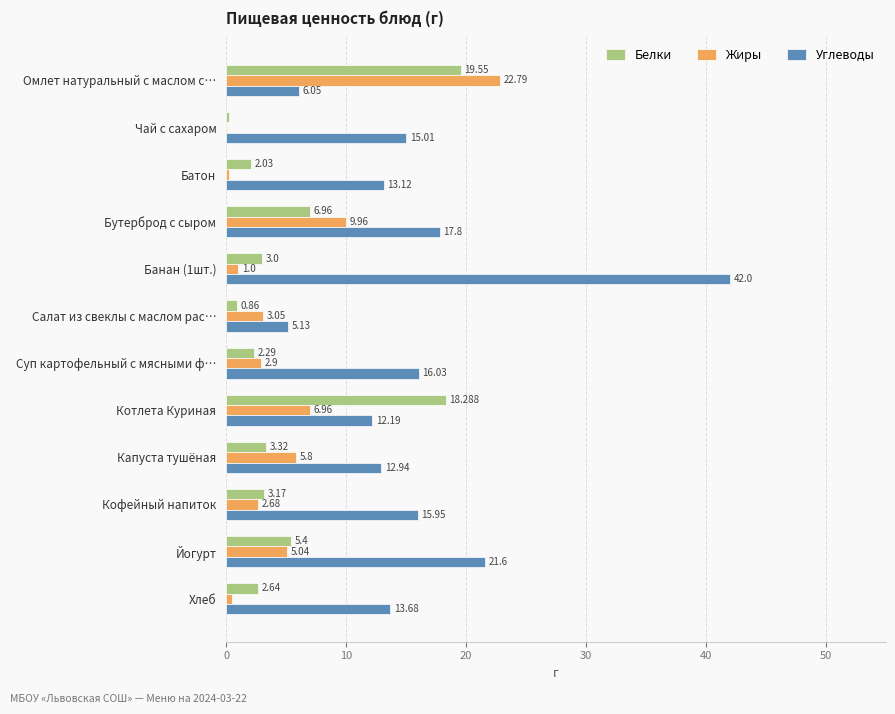

Which category has the highest value in the Жиры series?

Омлет натуральный с маслом с…